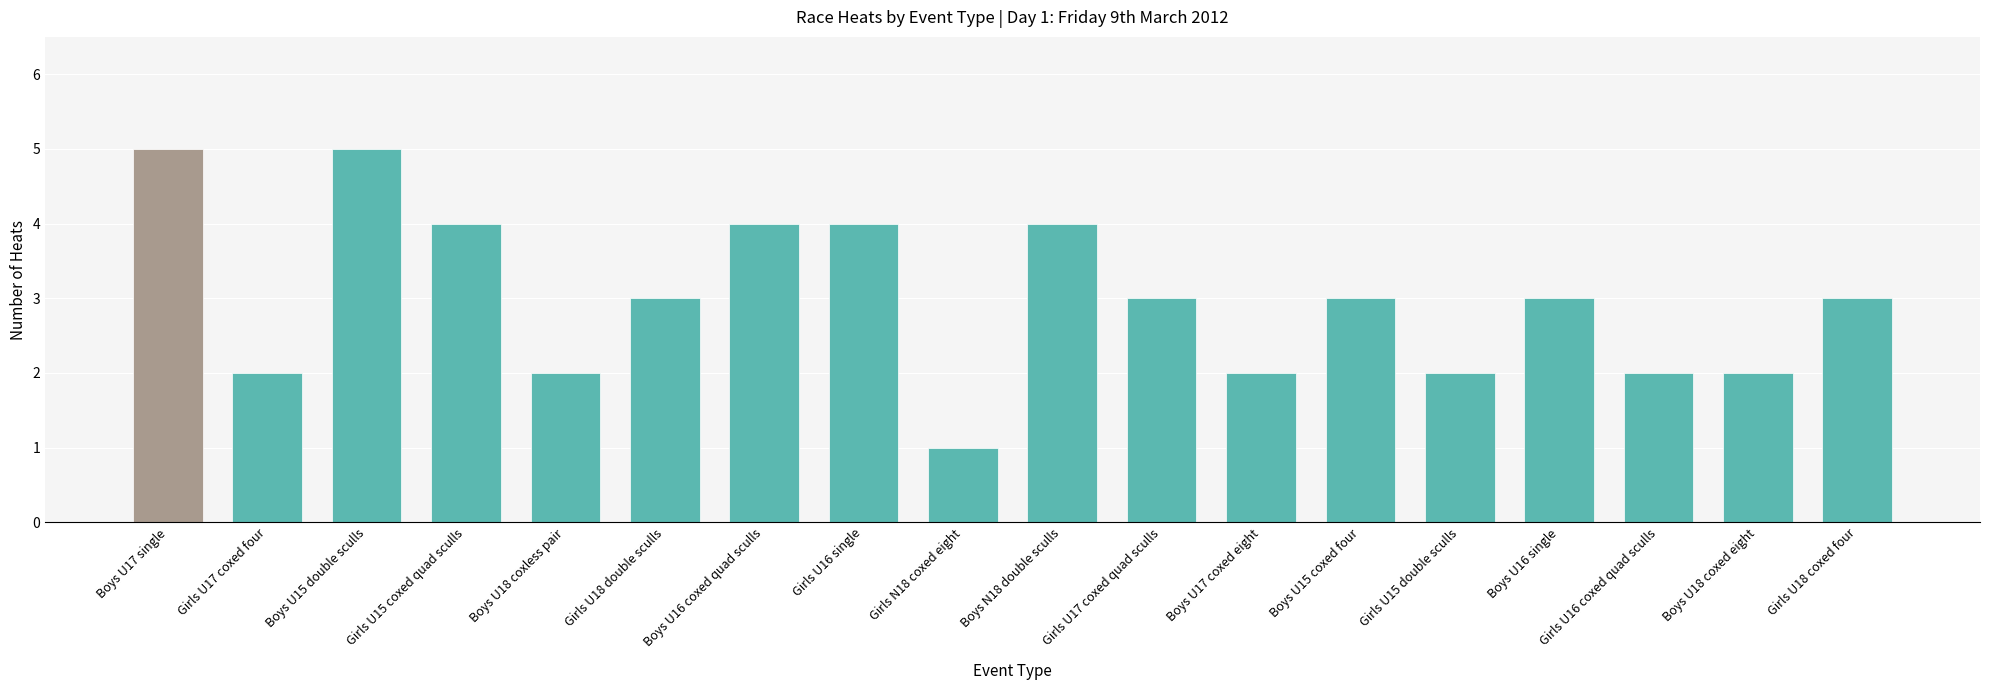

The value at Boys U17 single is 5. True or false?

True